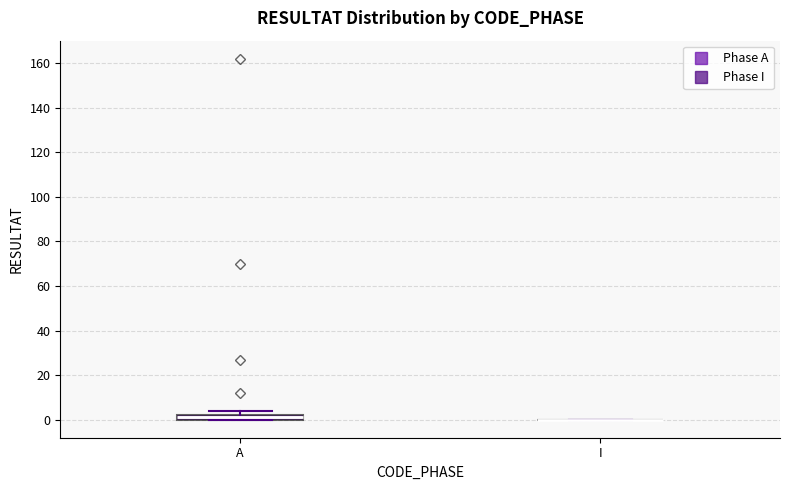

Which box is the tallest, from its lower edge to its upper edge?

A